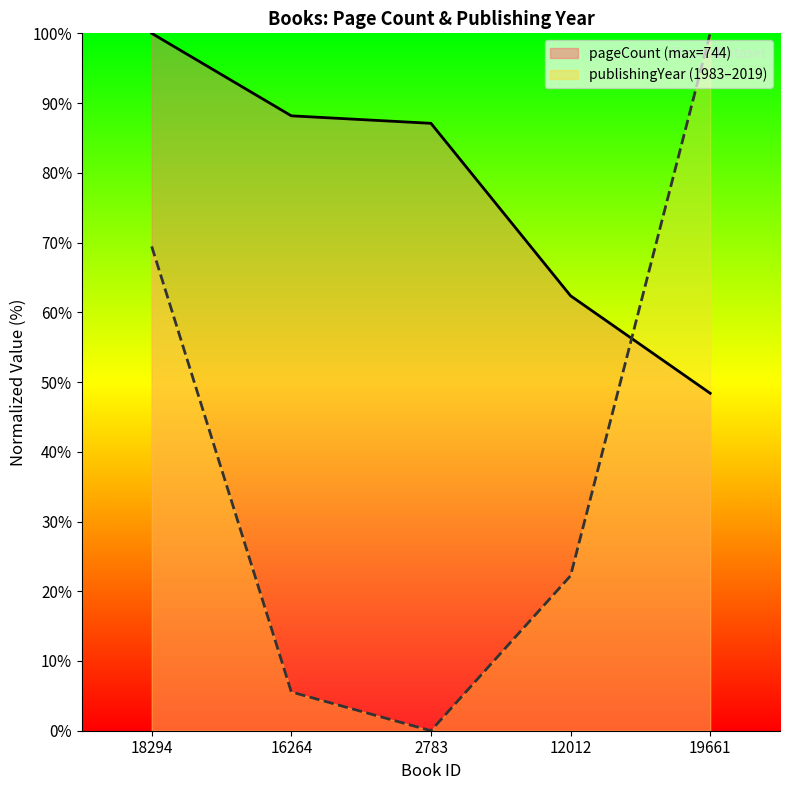

What position from the right is 2783?

3